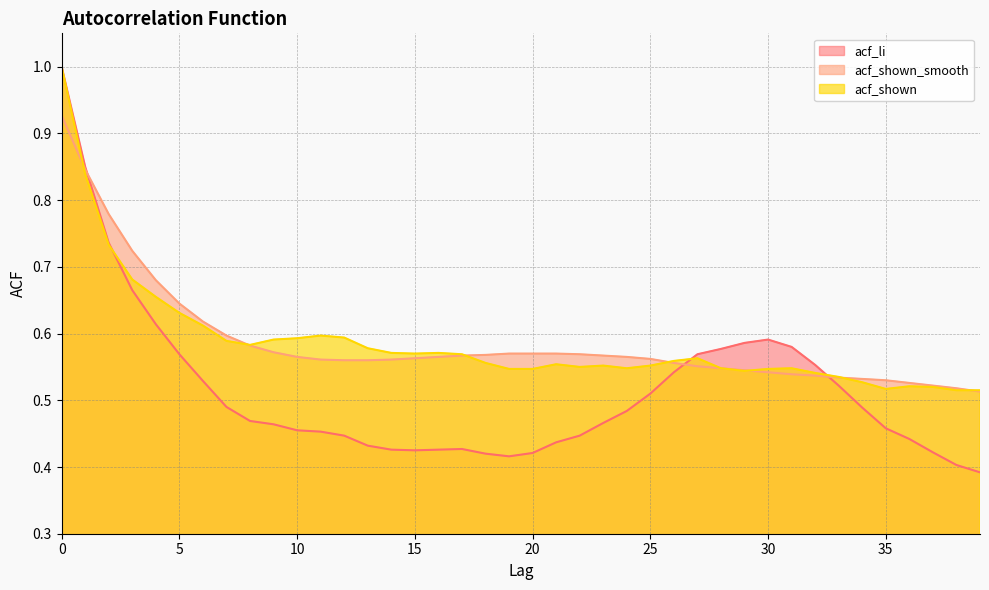

True or false: acf_li and acf_shown_smooth cross at least once.

True